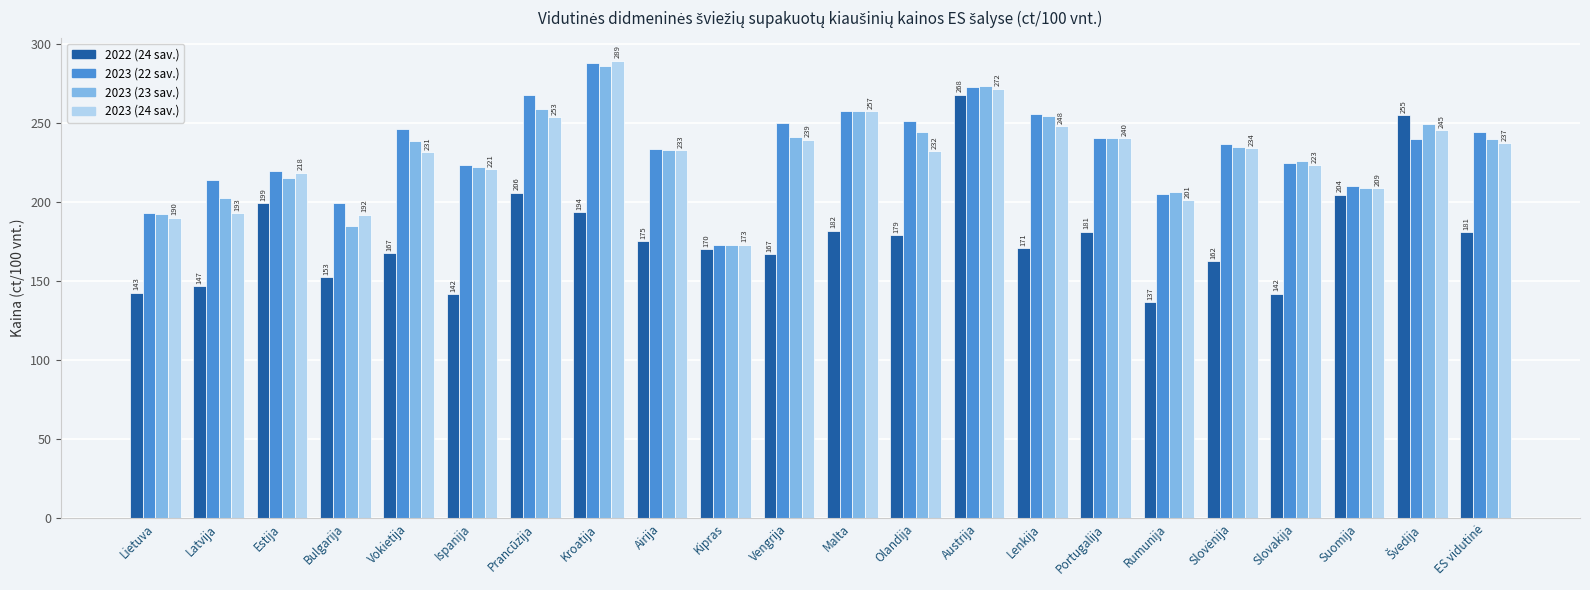

Which category has the highest value in the 2023 (22 sav.) series?

Kroatija